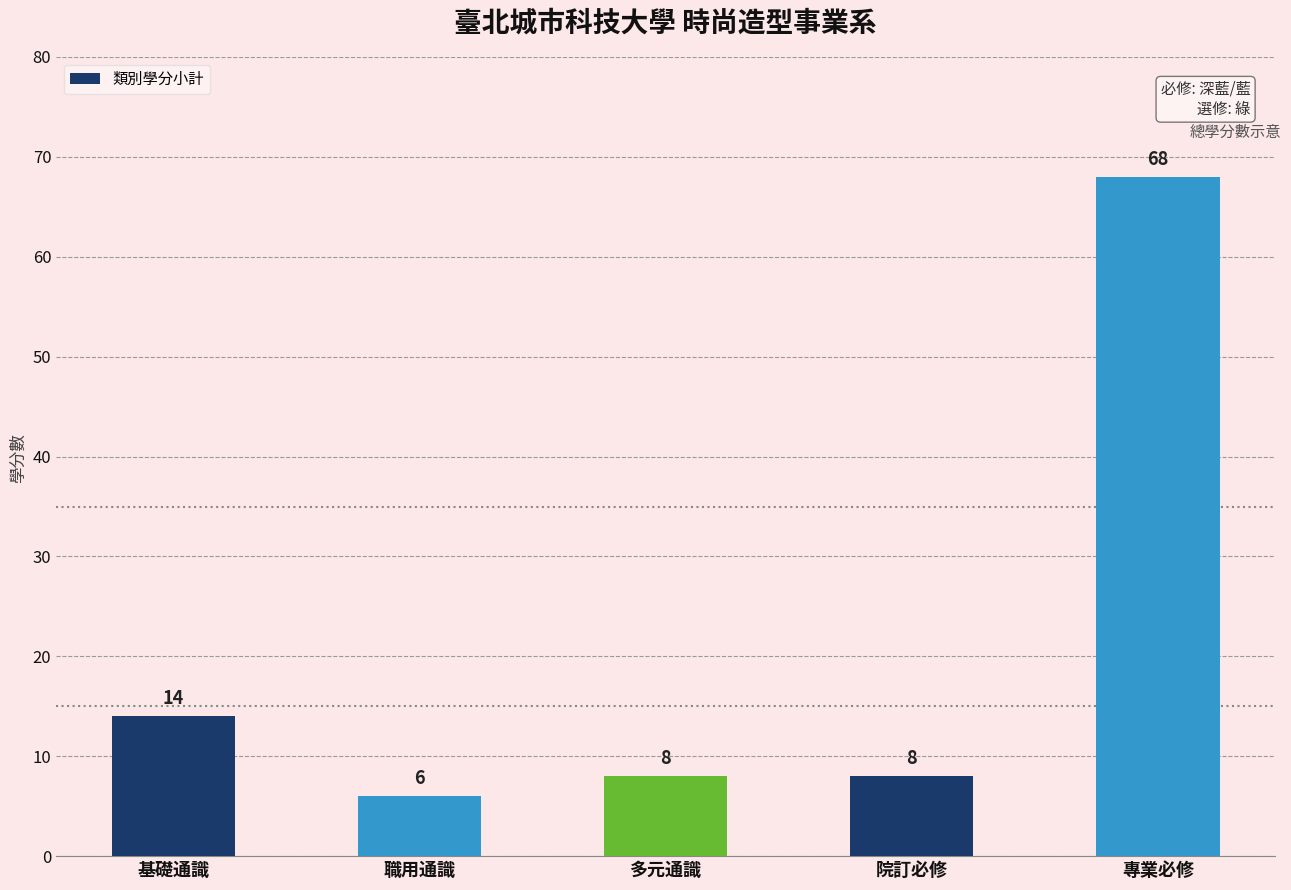

What is the change in value from 院訂必修 to 專業必修?

+60